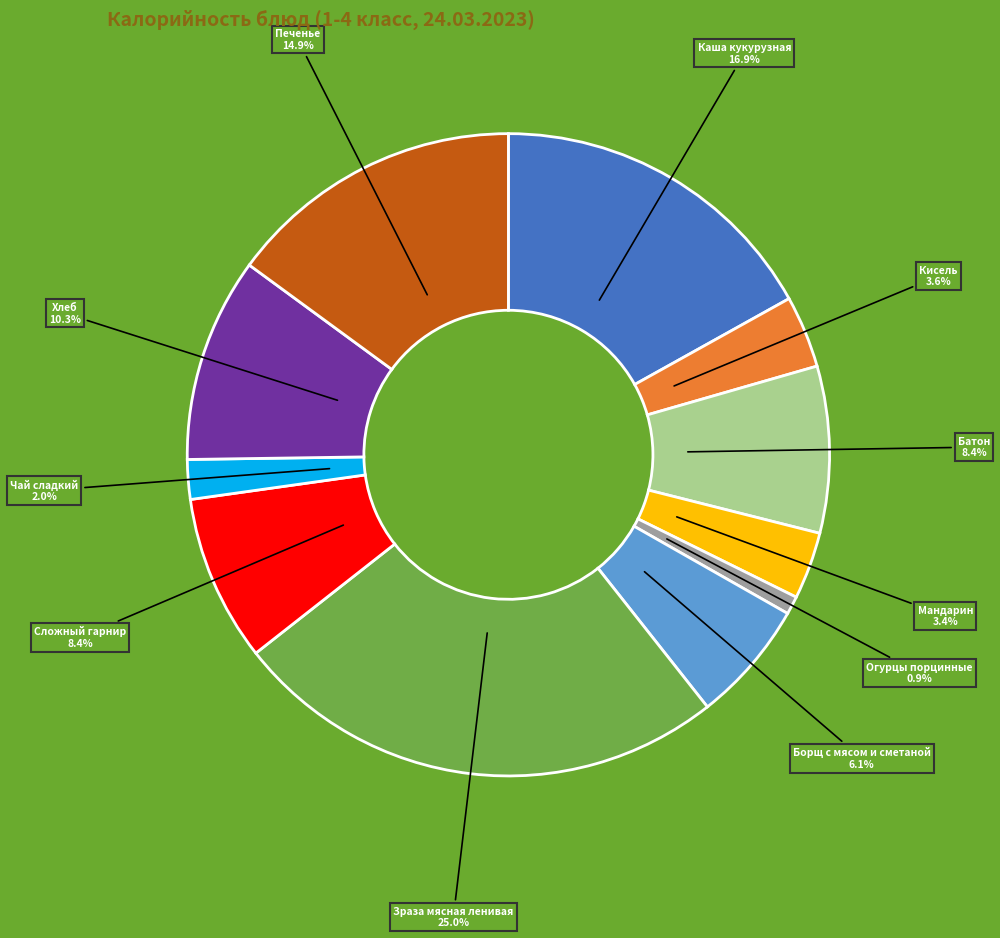

Is there any slice that represents more than half of the pie?

No